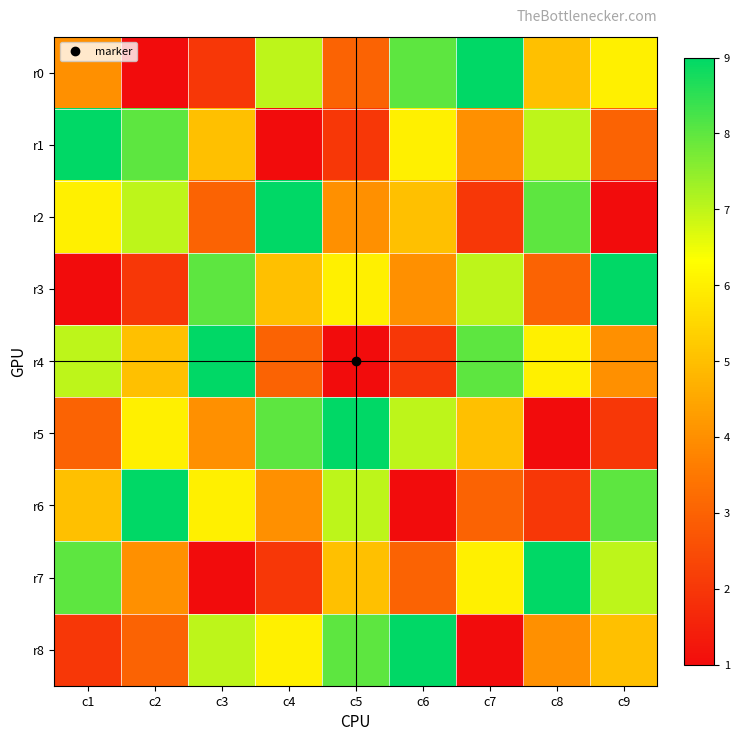

Which has a higher value, c6 or c1?

c6